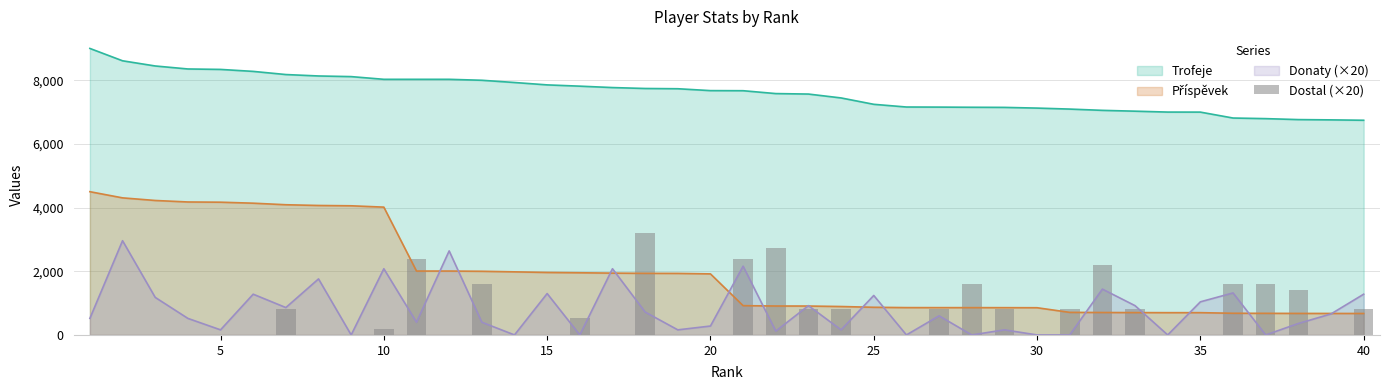

True or false: Donaty (×20) and Trofeje cross at least once.

False